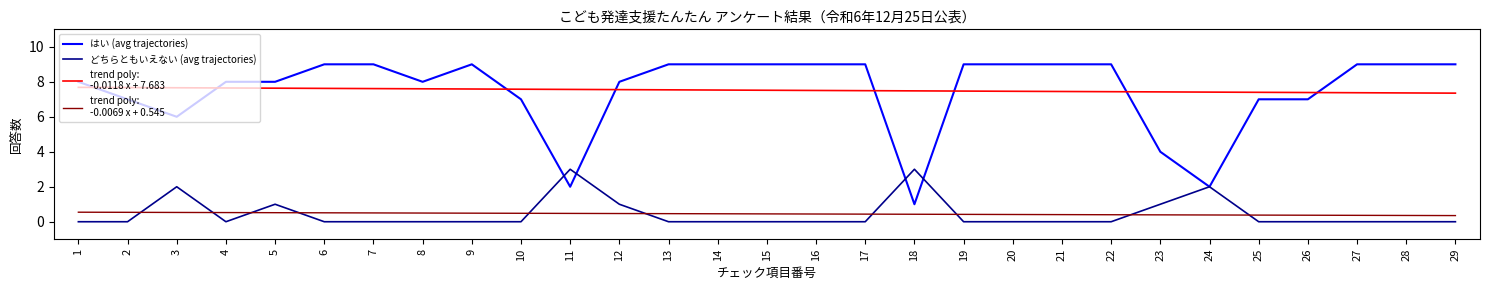

Which series has the largest total across all categories?

はい (avg trajectories)